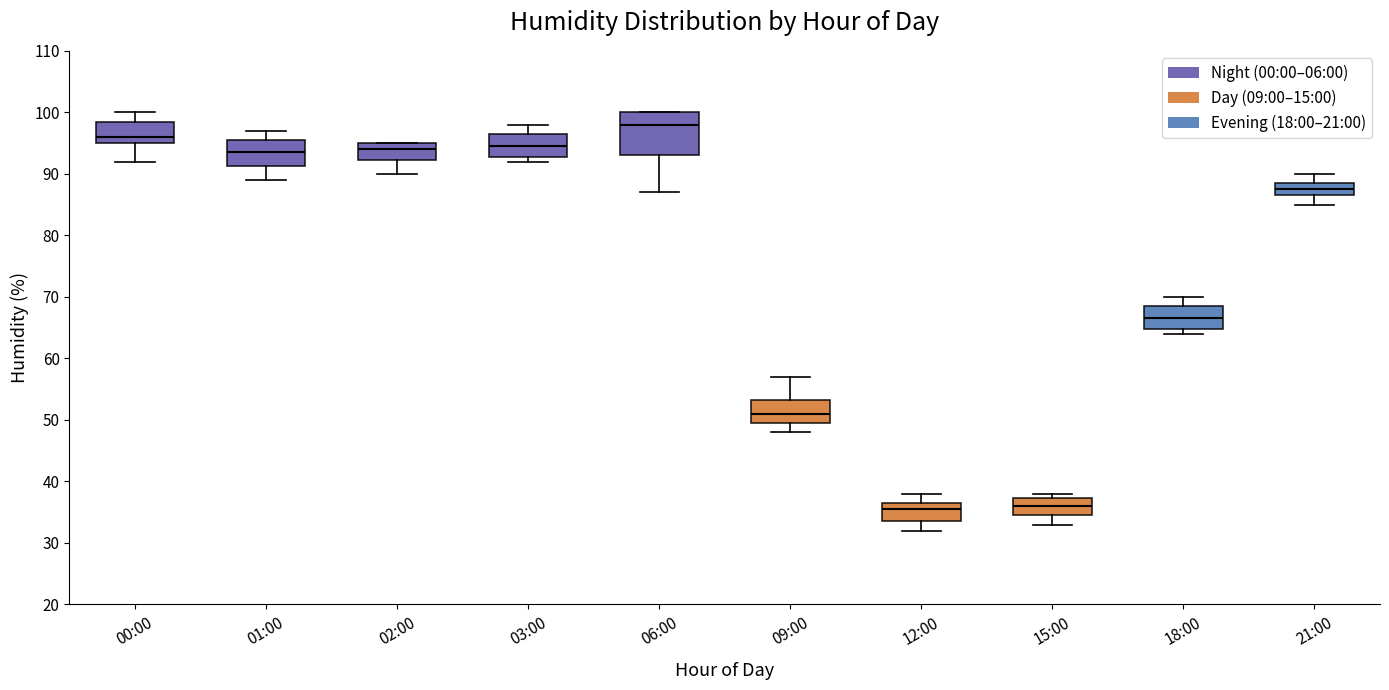

Reading left to right, read every box against the y-axis: the position of its median line, the range the box covers, and the ends of its whiskers. The values are not printed on the chart, so give them approximately, as read against the axis.

00:00: median 96, box 95 to 99, whiskers 92 to 100
01:00: median 94, box 91 to 96, whiskers 89 to 97
02:00: median 94, box 92 to 95, whiskers 90 to 95
03:00: median 95, box 93 to 97, whiskers 92 to 98
06:00: median 98, box 93 to 100, whiskers 87 to 100
09:00: median 51, box 50 to 53, whiskers 48 to 57
12:00: median 36, box 34 to 37, whiskers 32 to 38
15:00: median 36, box 35 to 37, whiskers 33 to 38
18:00: median 67, box 65 to 69, whiskers 64 to 70
21:00: median 88, box 87 to 89, whiskers 85 to 90